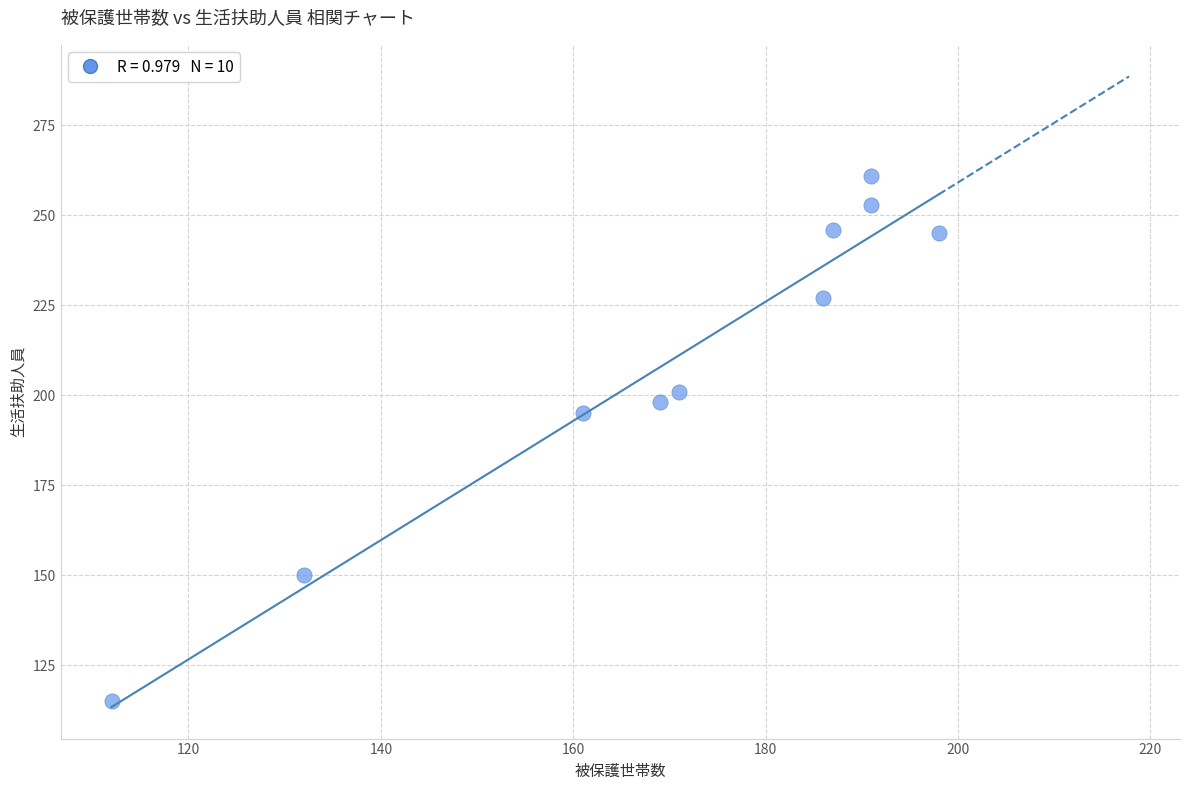

What Y value in the scatter plot is closest to 188?

195